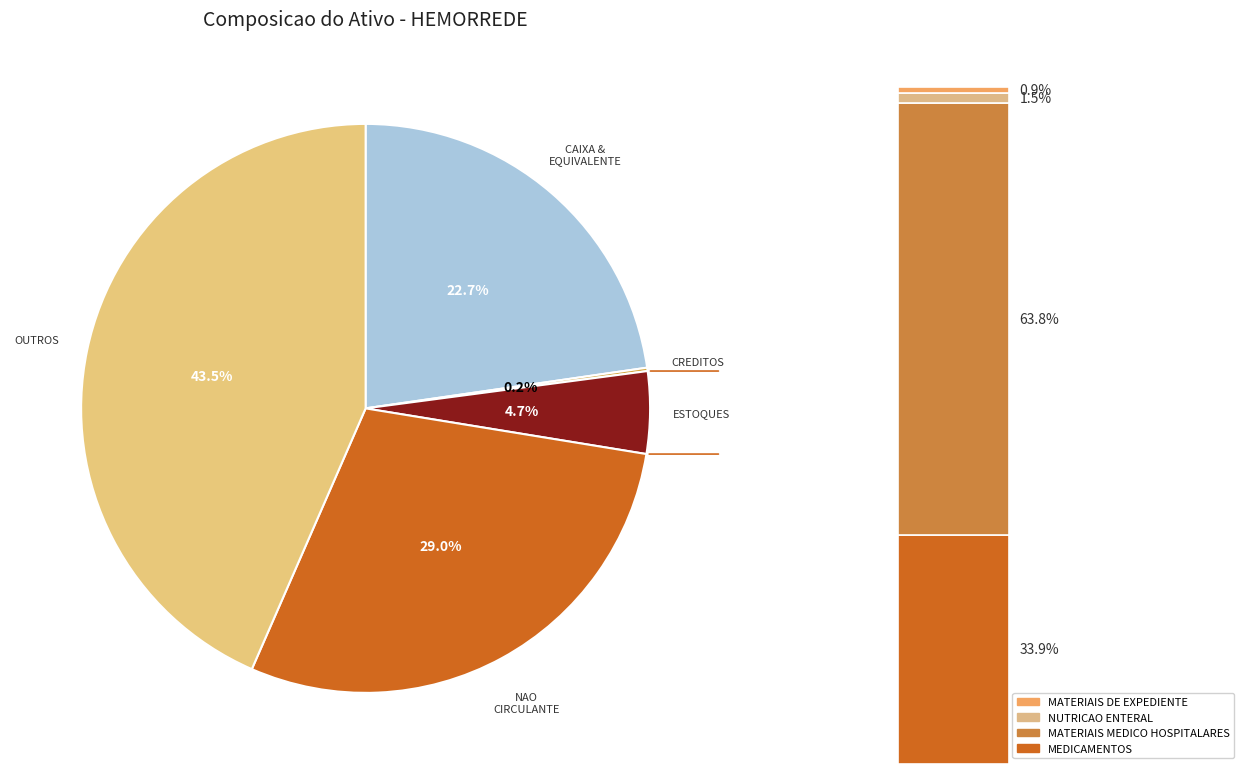

Rank the categories by value from highest to lowest.

OUTROS, NAO CIRCULANTE, CAIXA E EQUIVALENTE DE CAIXA, ESTOQUES, CREDITOS